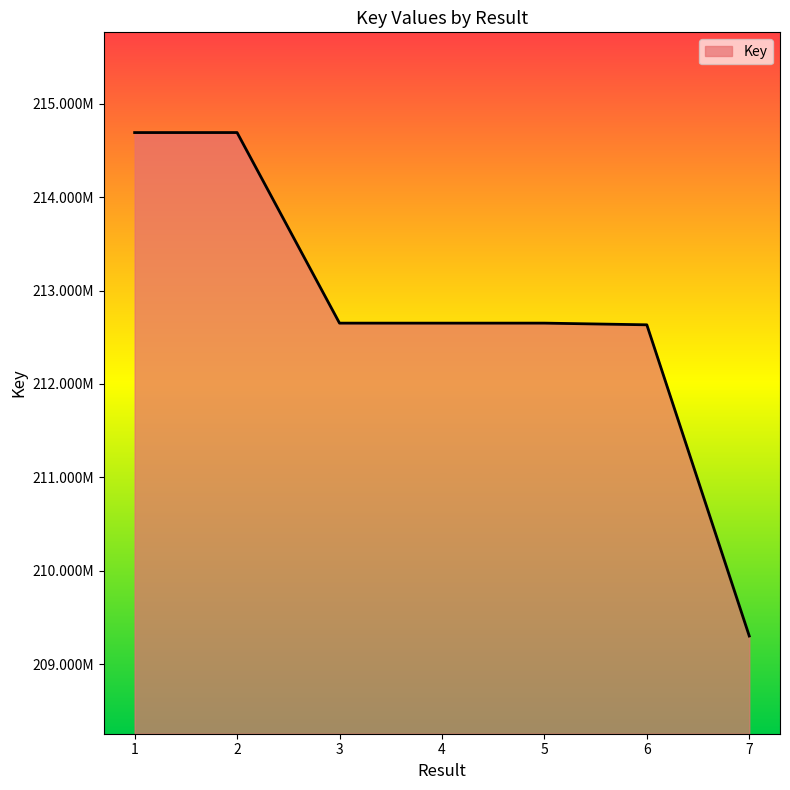

Does the chart have visible grid lines?

No